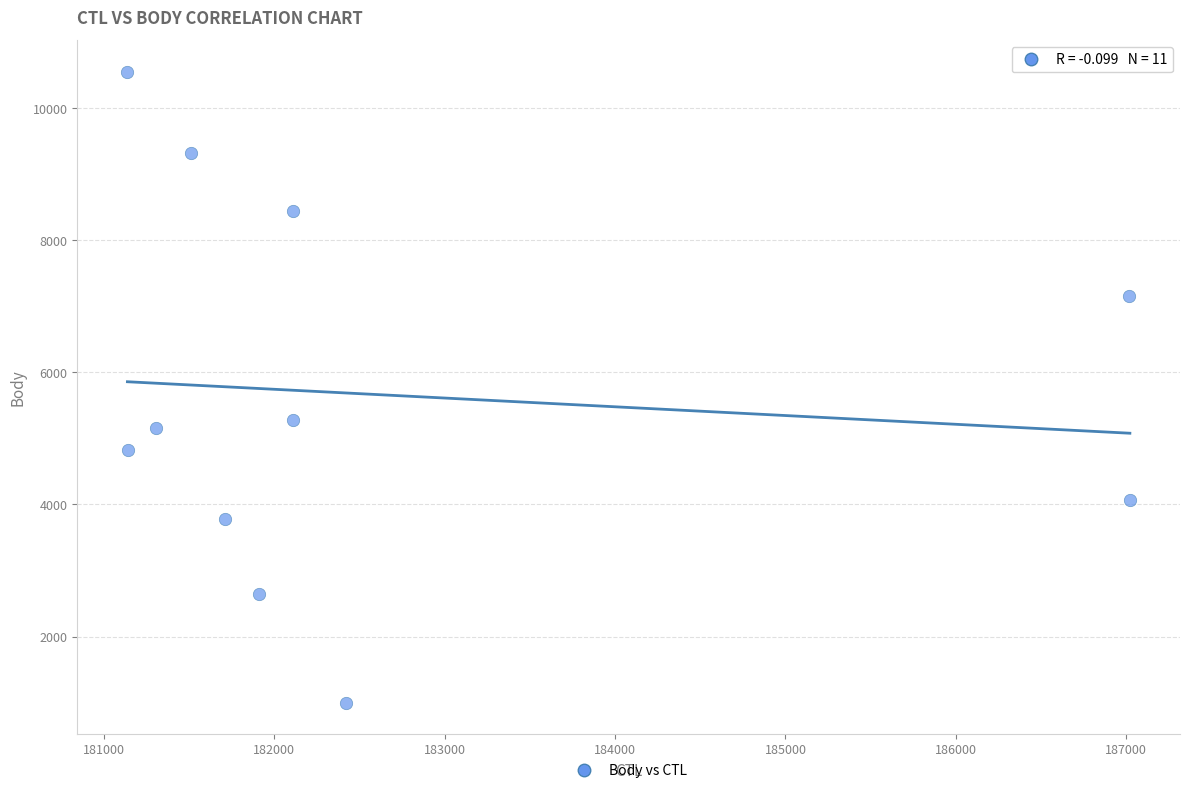

What is the range of Y values (max minus min)?

9555